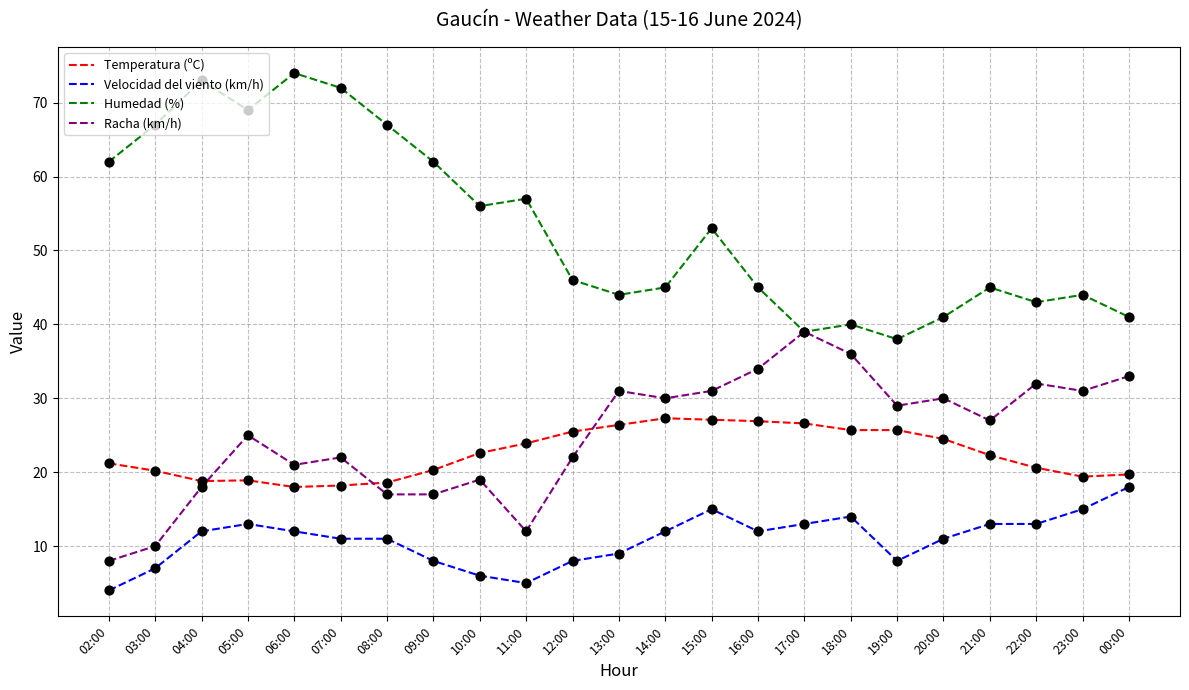

What is the difference between the highest and lowest values at 22:00?

30.0